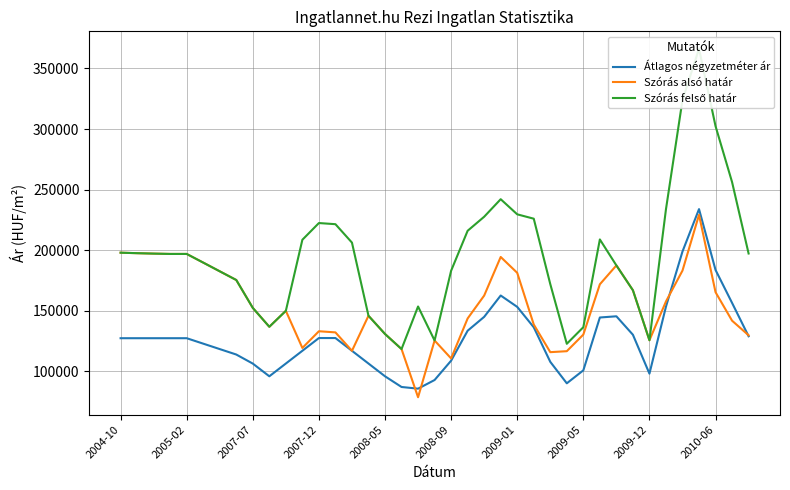

What is the lowest value of the Átlagos négyzetméter ár series?

85615